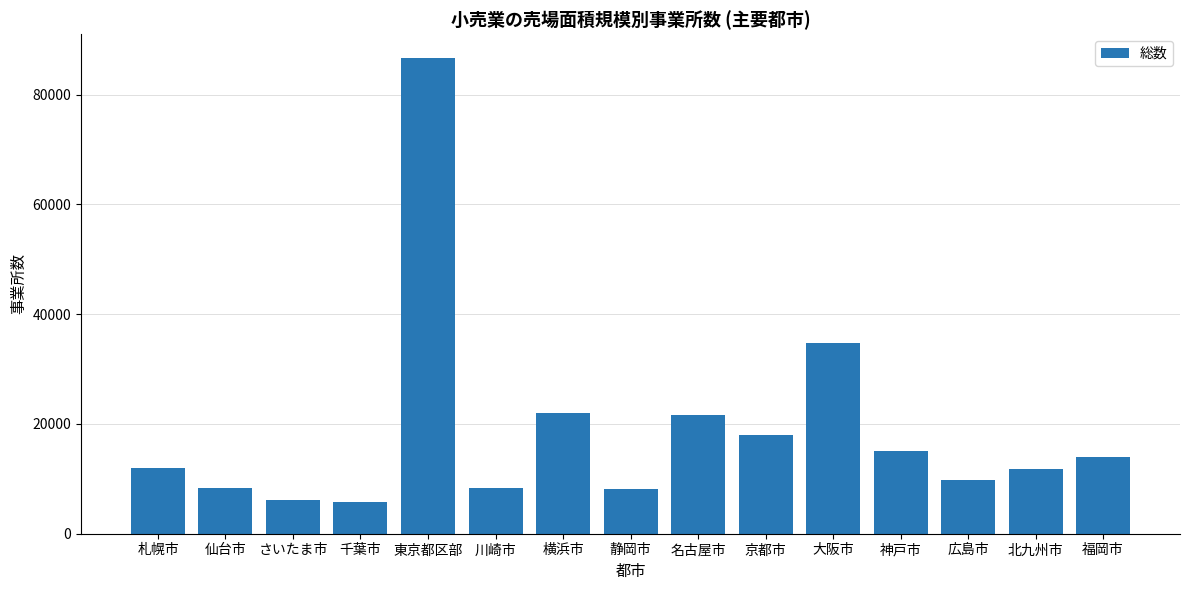

Where is the data nearest to the value 46276?

大阪市